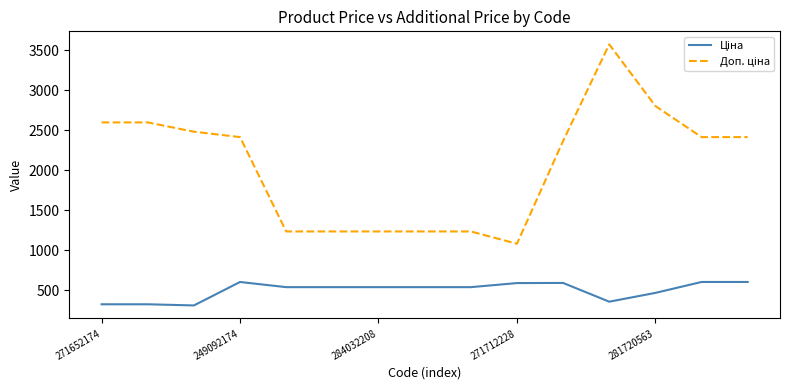

What is the greatest value displayed?

3573.9